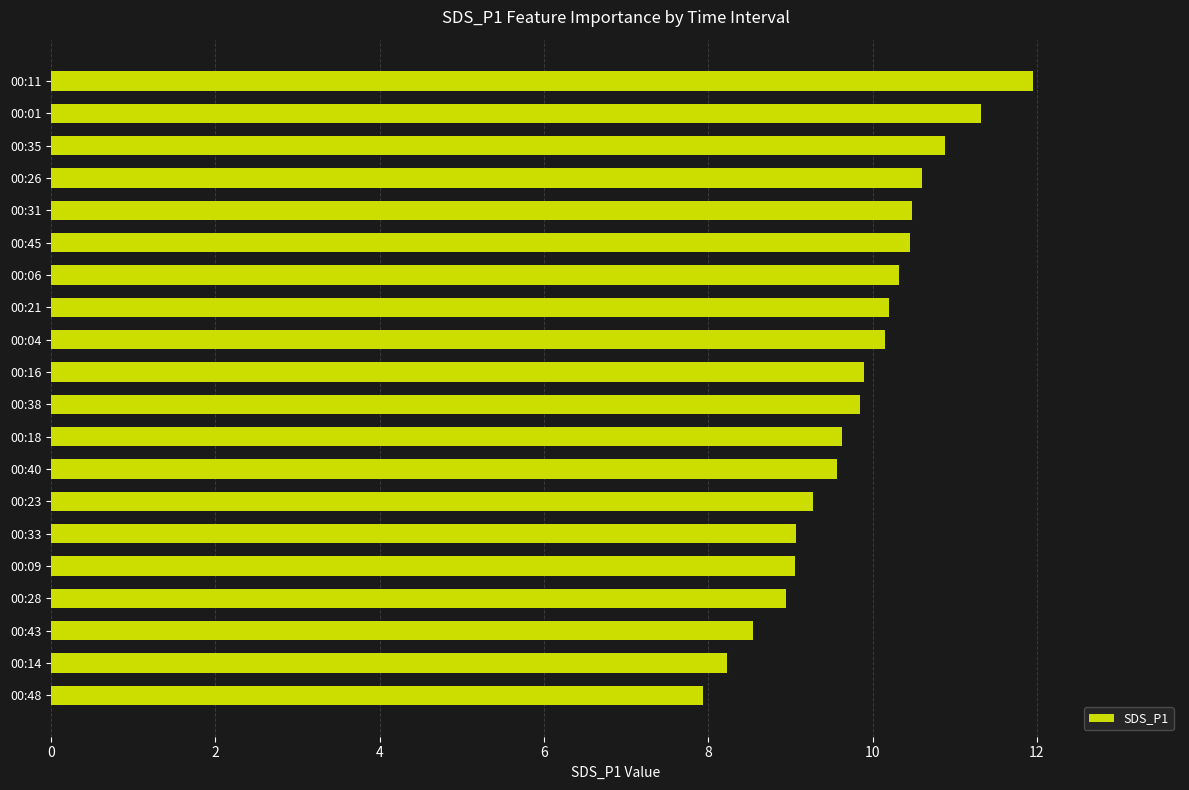

Are the bars grouped side by side (vs. stacked)?

No